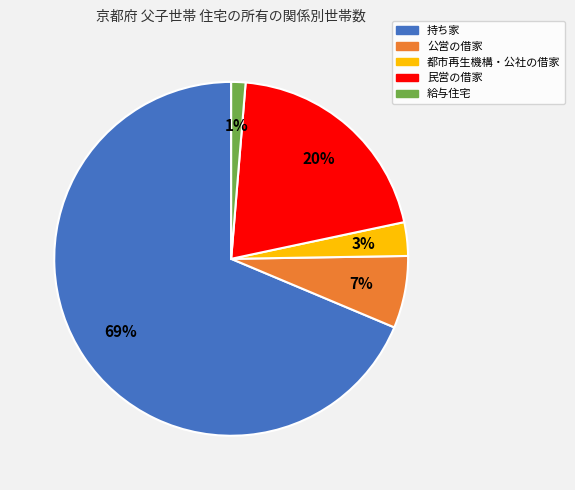

Rank the categories by value from lowest to highest.

給与住宅, 都市再生機構・公社の借家, 公営の借家, 民営の借家, 持ち家